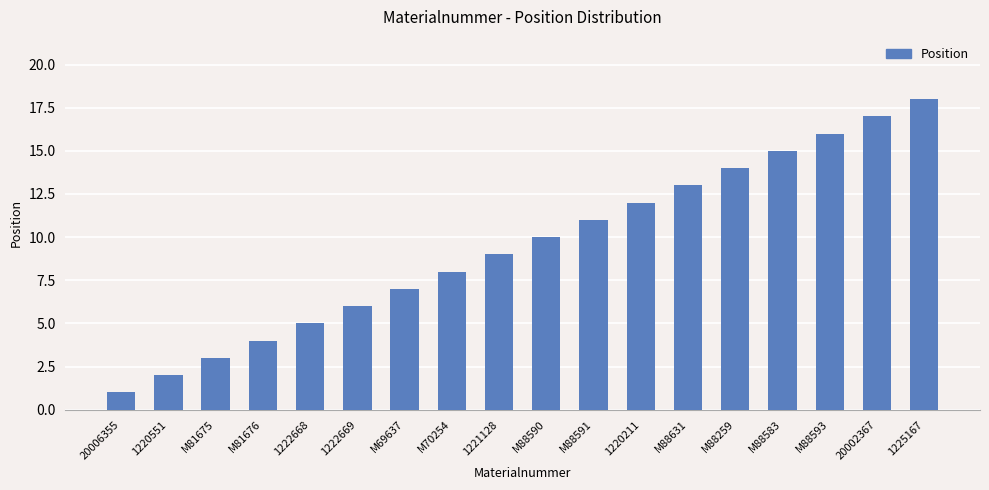

What is the value of the 11th bar from the left?

11